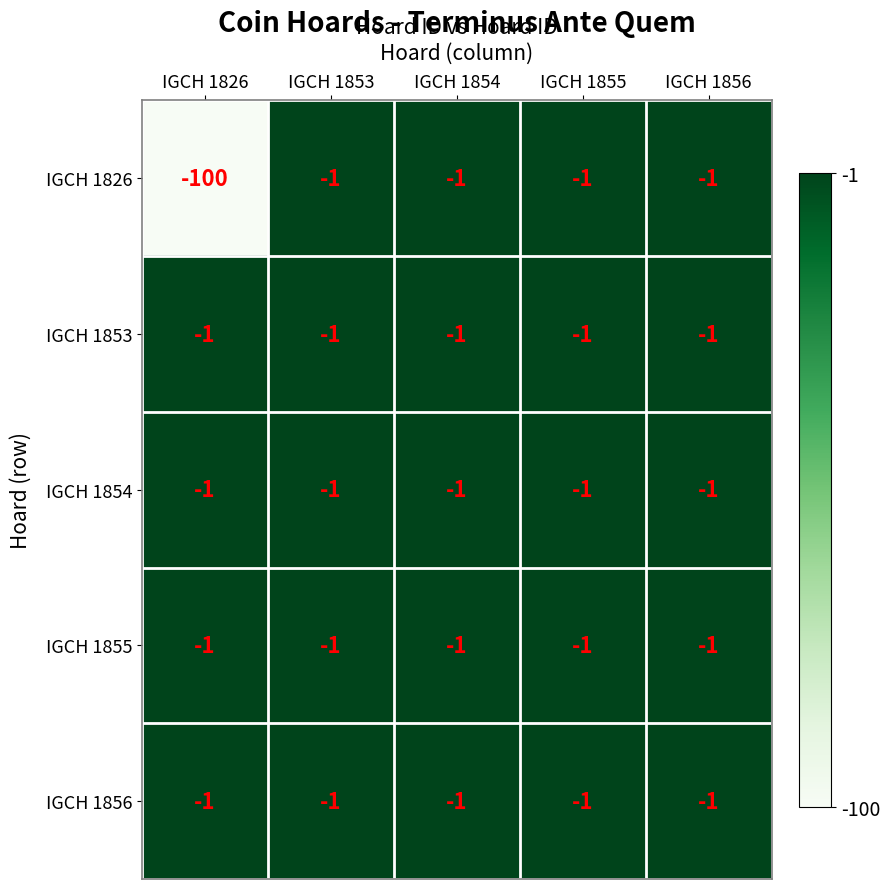

Between IGCH 1826 and IGCH 1855, which series saw the biggest shift?

IGCH 1826